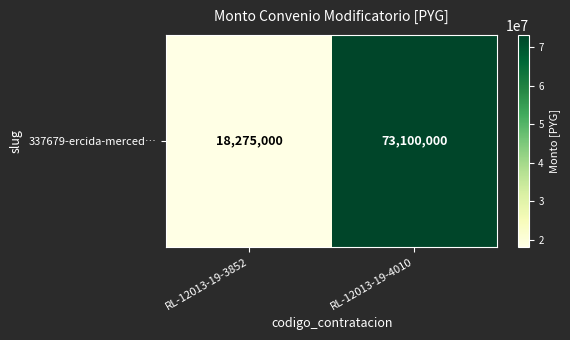

Reading left to right, transcribe all the data shown in this chart.

RL-12013-19-3852=18275000	RL-12013-19-4010=73100000